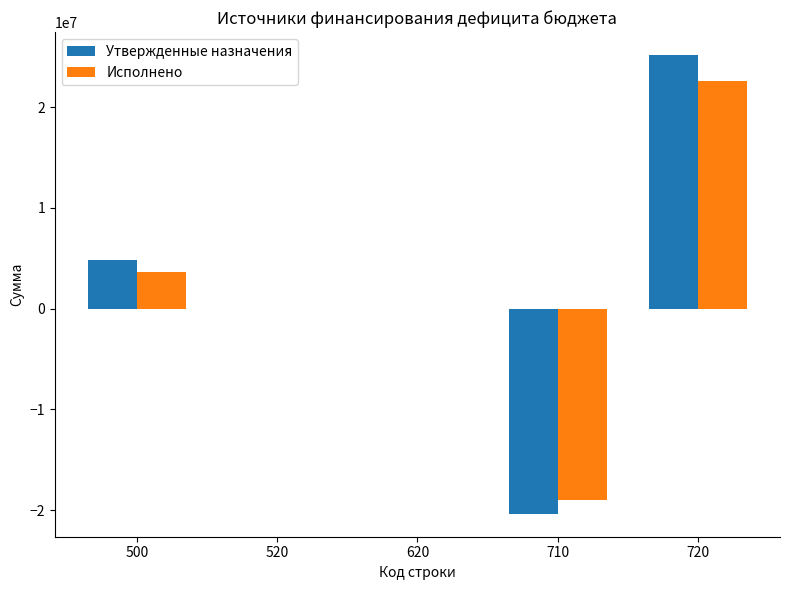

Which series has the largest range (max minus min)?

Утвержденные назначения